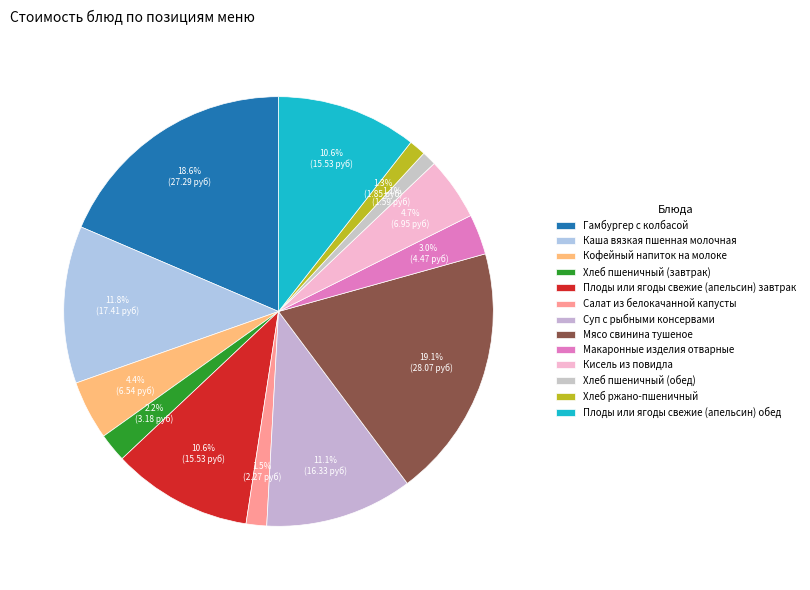

How many segments does this pie chart have?

13